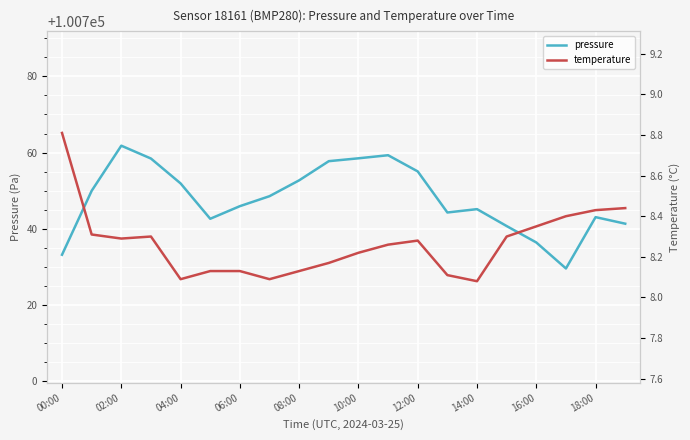

Rank the series by their maximum value, from lowest to highest.

temperature, pressure